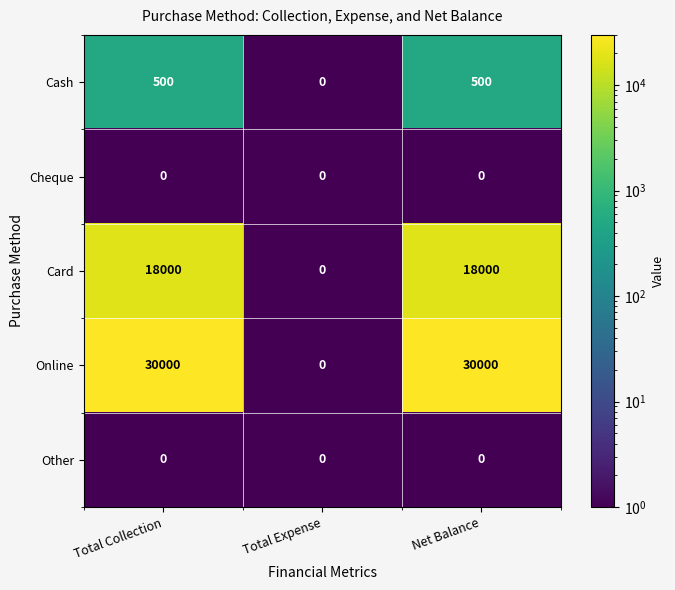

What is the average value of the Cash series?

333